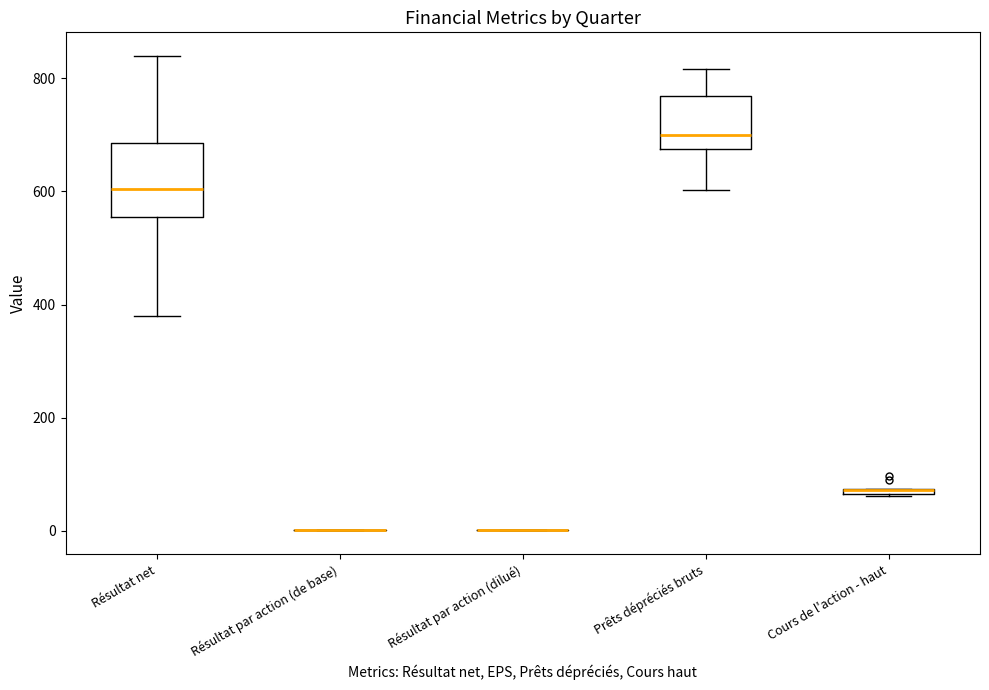

Which box is the tallest, from its lower edge to its upper edge?

Résultat net